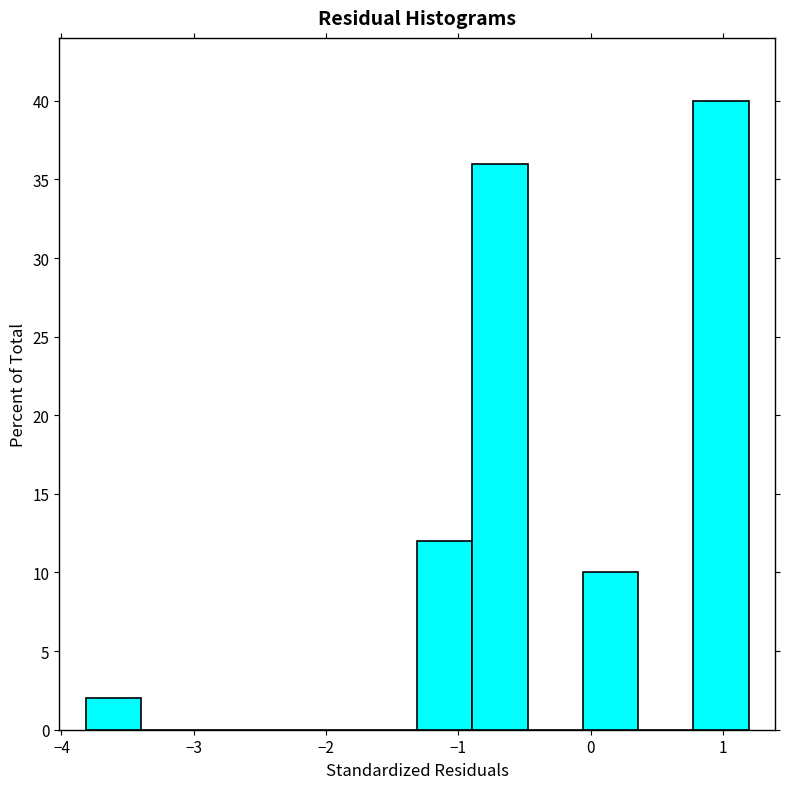

Reading left to right, transcribe this chart: for each bar, give the range it covers on the x-axis and its height. Neither the bar edges nor the heights are printed on the chart, so give them approximately, as read against the axes.

-3.8 to -3.4: 2
-3.4 to -3.0: 0
-3.0 to -2.6: 0
-2.6 to -2.1: 0
-2.1 to -1.7: 0
-1.7 to -1.3: 0
-1.3 to -0.9: 12
-0.9 to -0.5: 36
-0.5 to -0.1: 0
-0.1 to 0.4: 10
0.4 to 0.8: 0
0.8 to 1.2: 40